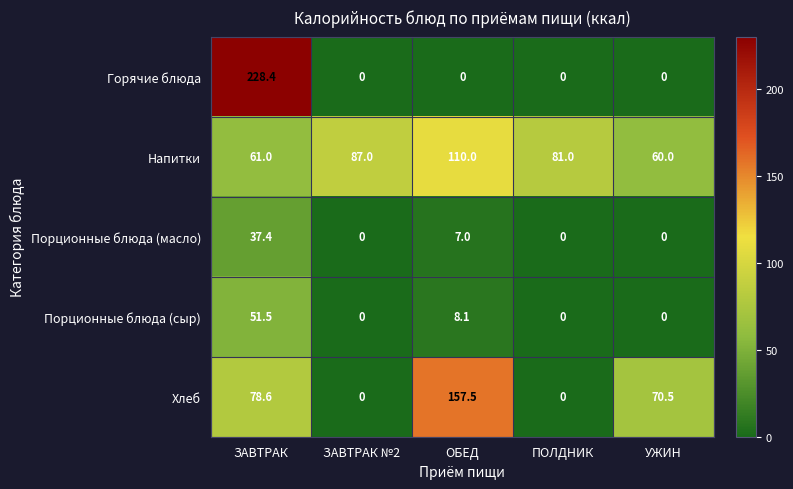

Which series changed the most between ПОЛДНИК and УЖИН?

Хлеб